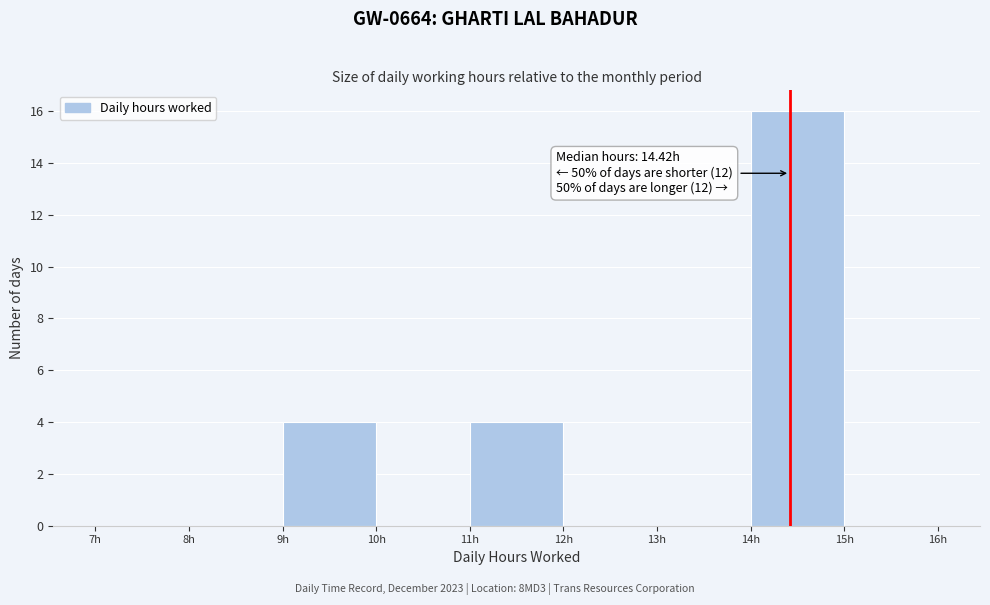

Over which range of the x-axis is the bar tallest?

14 to 15